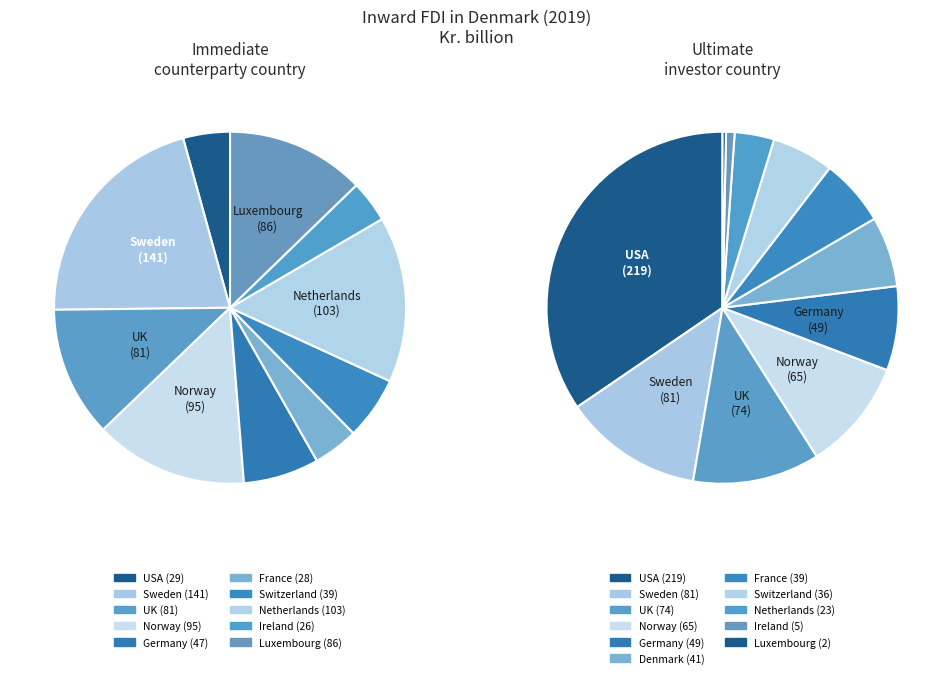

Is there any slice that represents more than half of the pie?

No